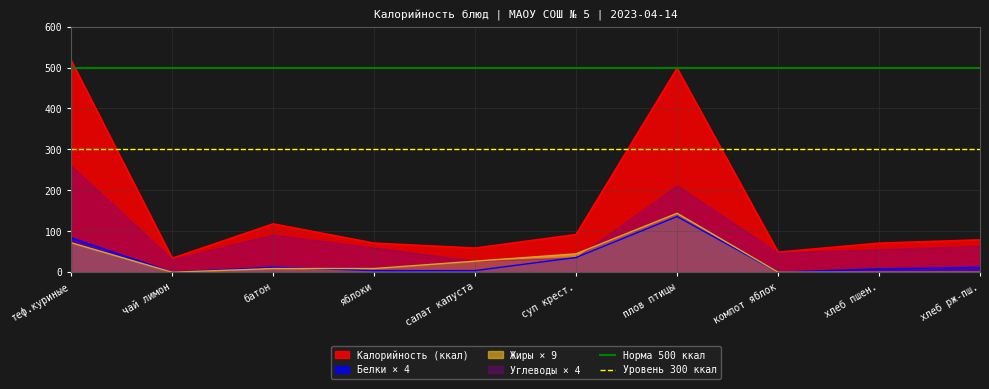

What is the maximum value for Уровень 300 ккал?

300